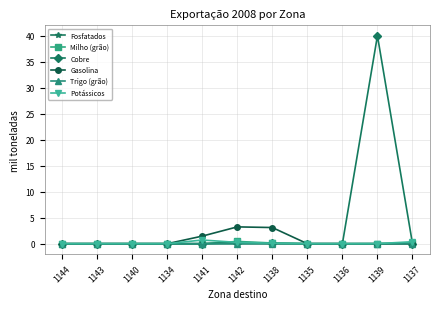

Which series has the largest total across all categories?

Cobre